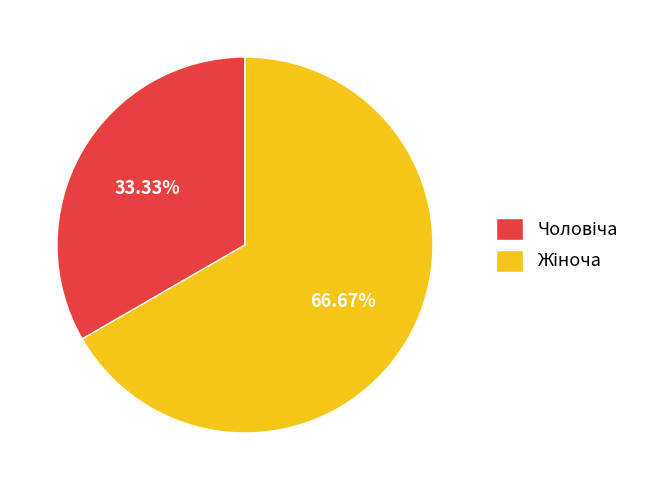

Is there a majority slice in this chart?

Yes